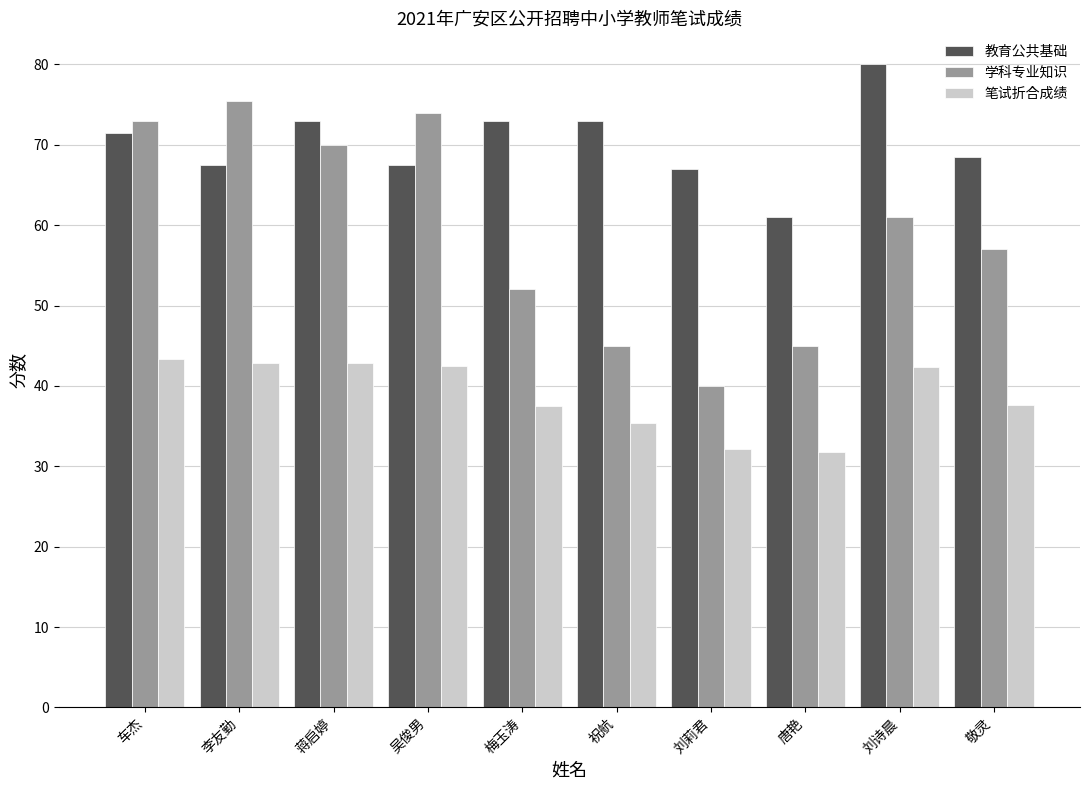

Rank the series by their maximum value, from lowest to highest.

笔试折合成绩, 学科专业知识, 教育公共基础